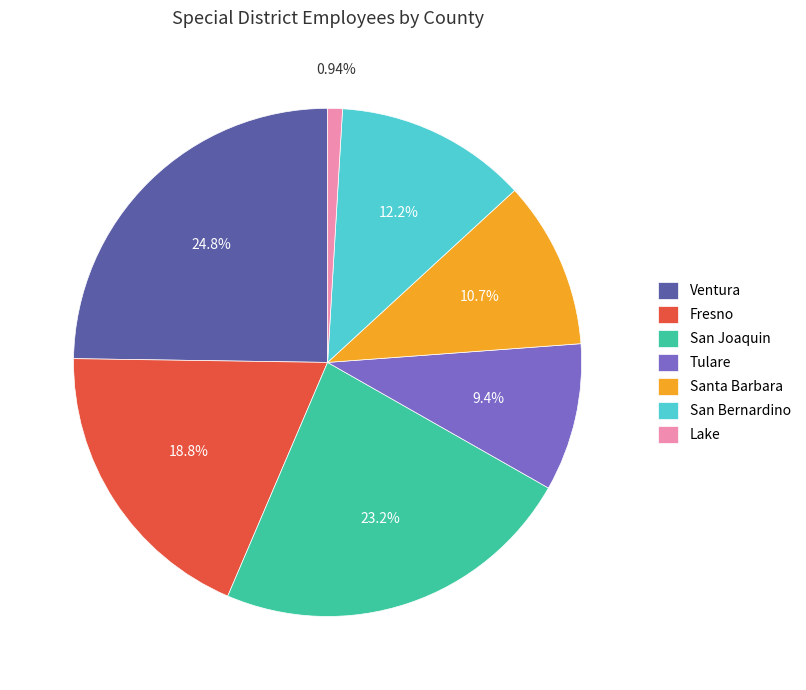

Rank the categories by value from lowest to highest.

Lake, Tulare, Santa Barbara, San Bernardino, Fresno, San Joaquin, Ventura